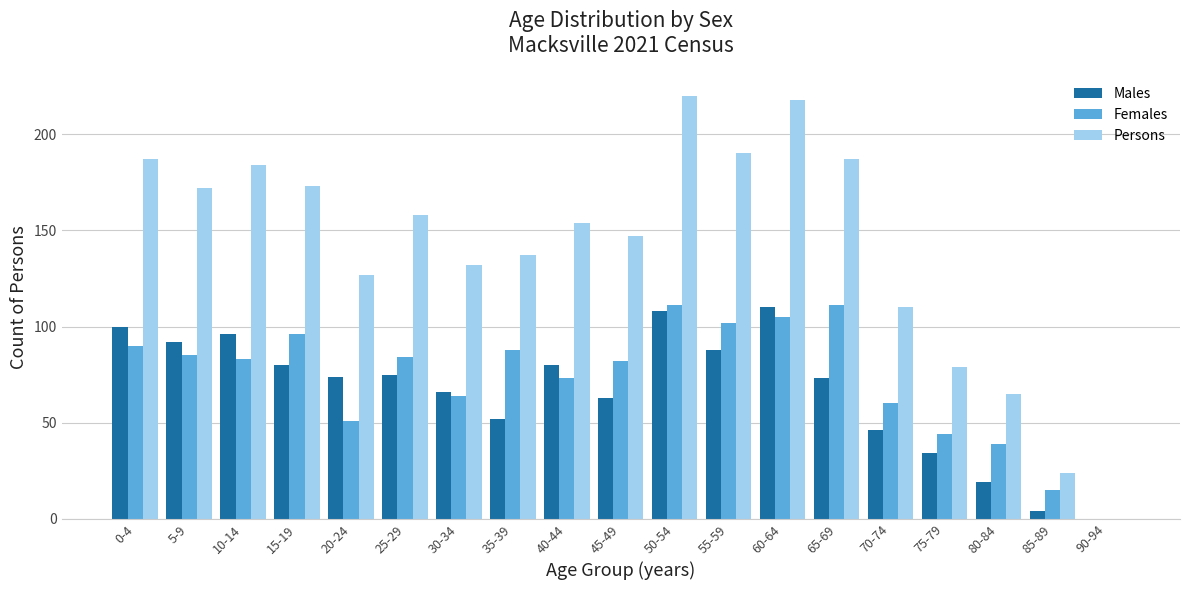

Is the value of Males at 35-39 greater than the value of Persons at 35-39?

No